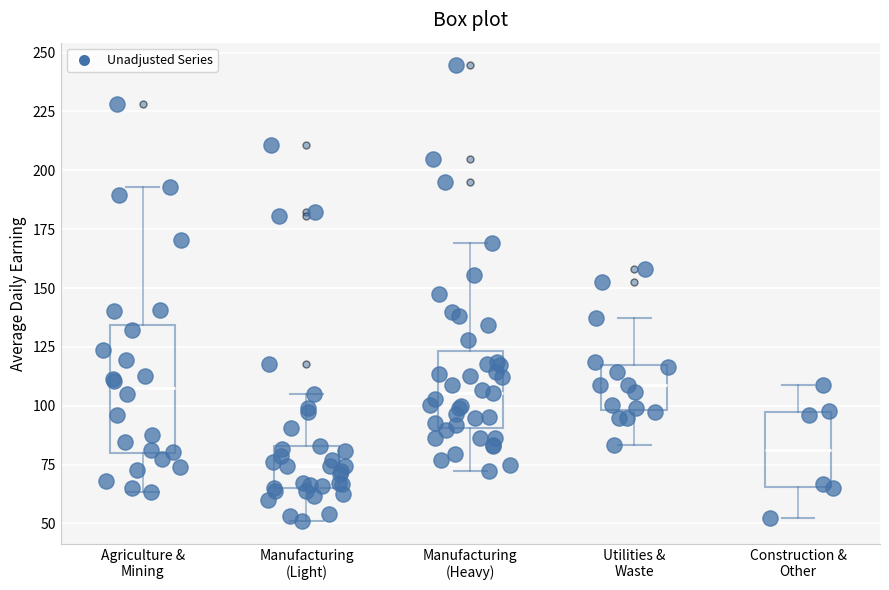

Reading left to right, transcribe this box plot: for each box, give where its median line is, the range the box spans, and where its two whiskers end, as read against the y-axis. The values are not printed on the chart, so give them approximately, as read against the axis.

Agriculture & Mining: median 110, box 80 to 135, whiskers 65 to 195
Manufacturing (Light): median 75, box 65 to 85, whiskers 50 to 105
Manufacturing (Heavy): median 105, box 90 to 125, whiskers 70 to 170
Utilities & Waste: median 110, box 100 to 115, whiskers 85 to 135
Construction & Other: median 80, box 65 to 95, whiskers 55 to 110